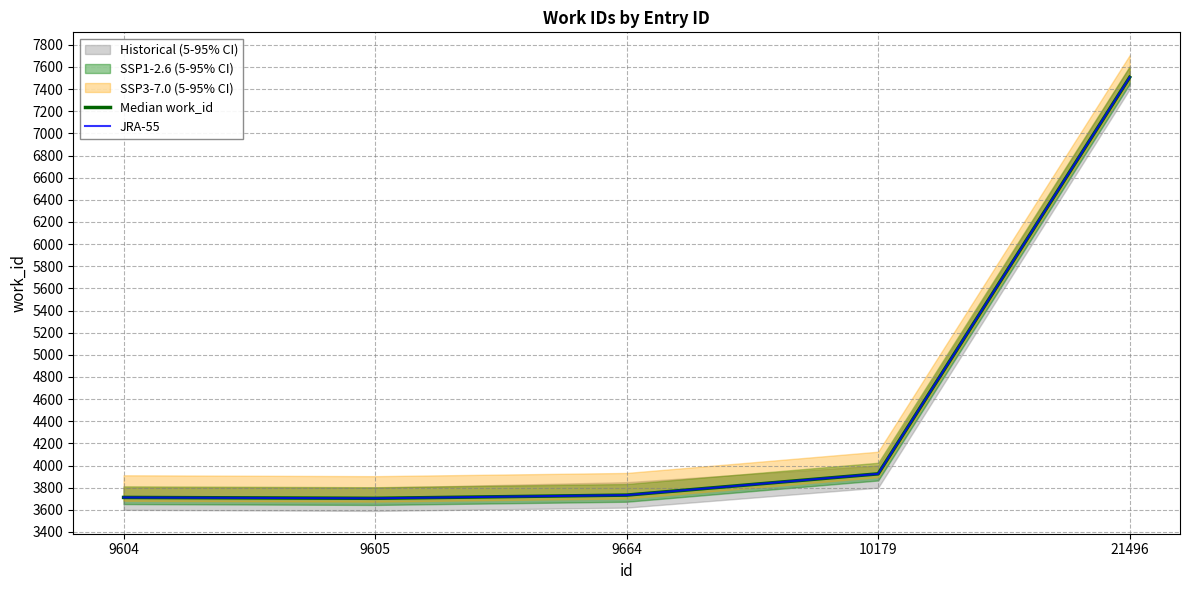

What is the difference between the maximum and minimum values in the Median work_id series?

3803